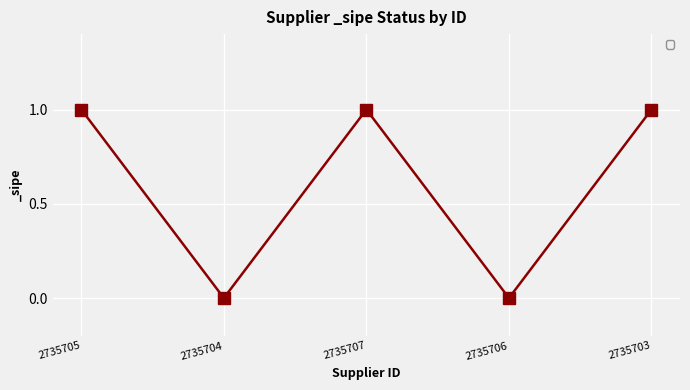

How many interior local peaks (higher than both neighbors) does the data have?

1